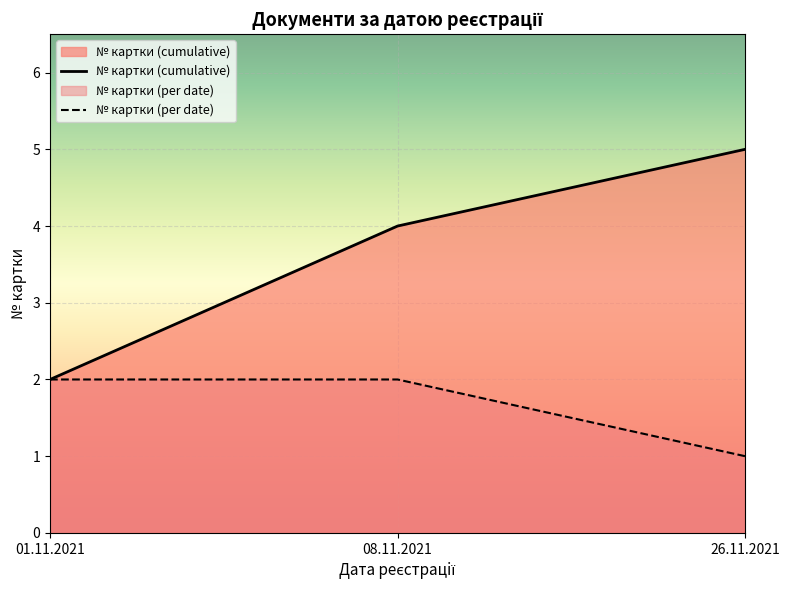

Rank the series at 26.11.2021 from highest to lowest value.

№ картки (cumulative), № картки (per date)